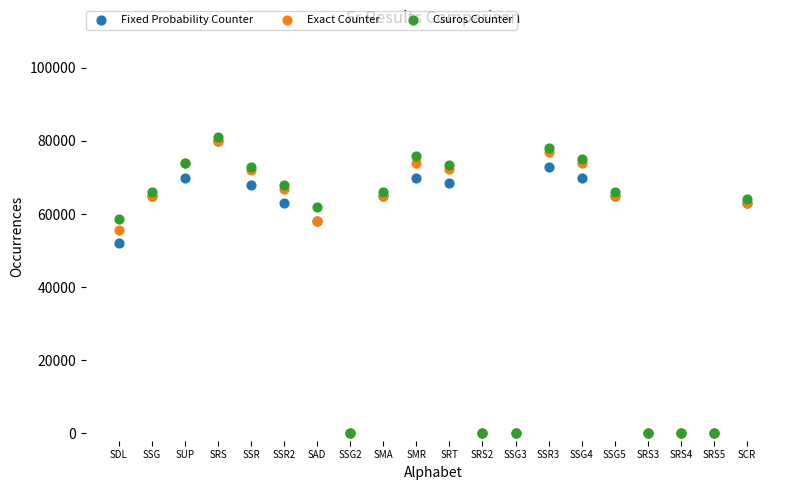

What are all the series names shown in the legend?

Fixed Probability Counter, Exact Counter, Csuros Counter